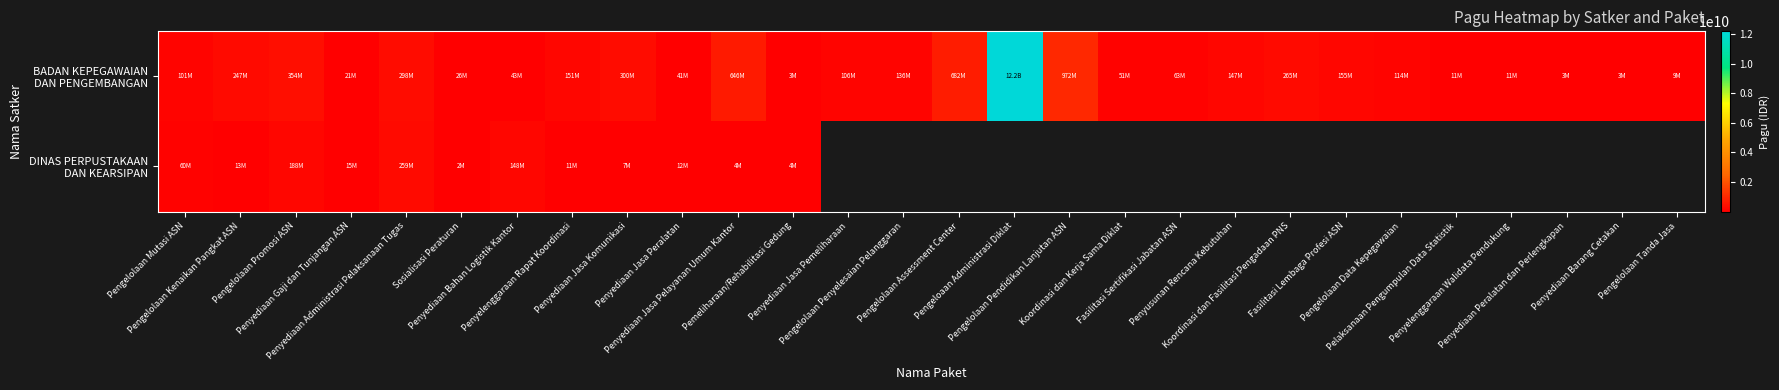

Rank the series at Penyusunan Rencana Kebutuhan from highest to lowest value.

BADAN KEPEGAWAIAN DAN PENGEMBANGAN, DINAS PERPUSTAKAAN DAN KEARSIPAN